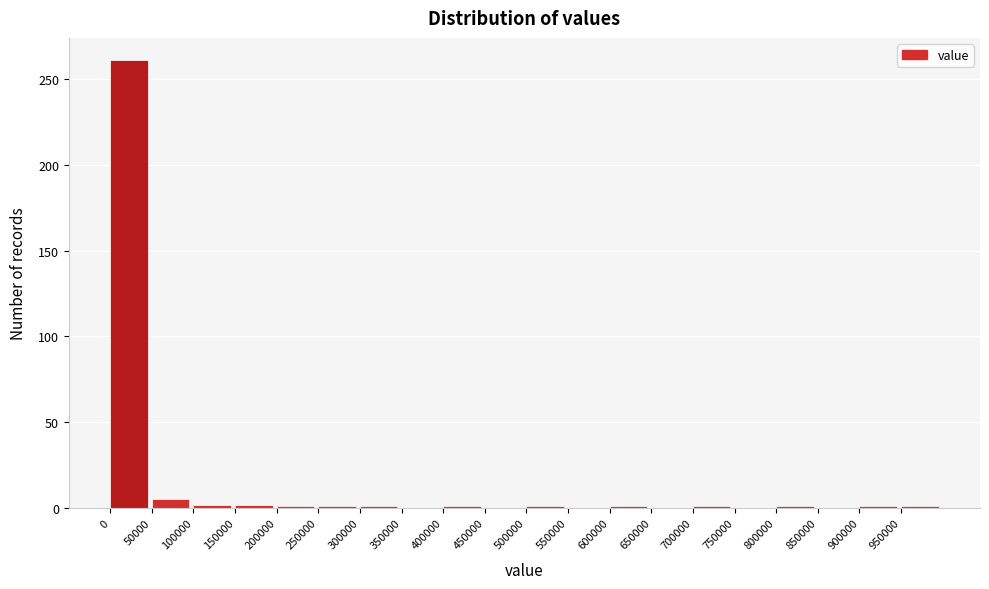

Reading left to right, transcribe this chart: for each bar, give the range it covers on the x-axis and its height. The values are not printed on the chart, so give them approximately, as read against the axis.

0 to 50000: 260
50000 to 100000: 5
100000 to 150000: under 5
150000 to 200000: under 5
200000 to 250000: under 5
250000 to 300000: under 5
300000 to 350000: under 5
350000 to 400000: 0
400000 to 450000: under 5
450000 to 500000: 0
500000 to 550000: under 5
550000 to 600000: 0
600000 to 650000: under 5
650000 to 700000: 0
700000 to 750000: under 5
750000 to 800000: 0
800000 to 850000: under 5
850000 to 900000: 0
900000 to 950000: under 5
950000 to 1000000: under 5